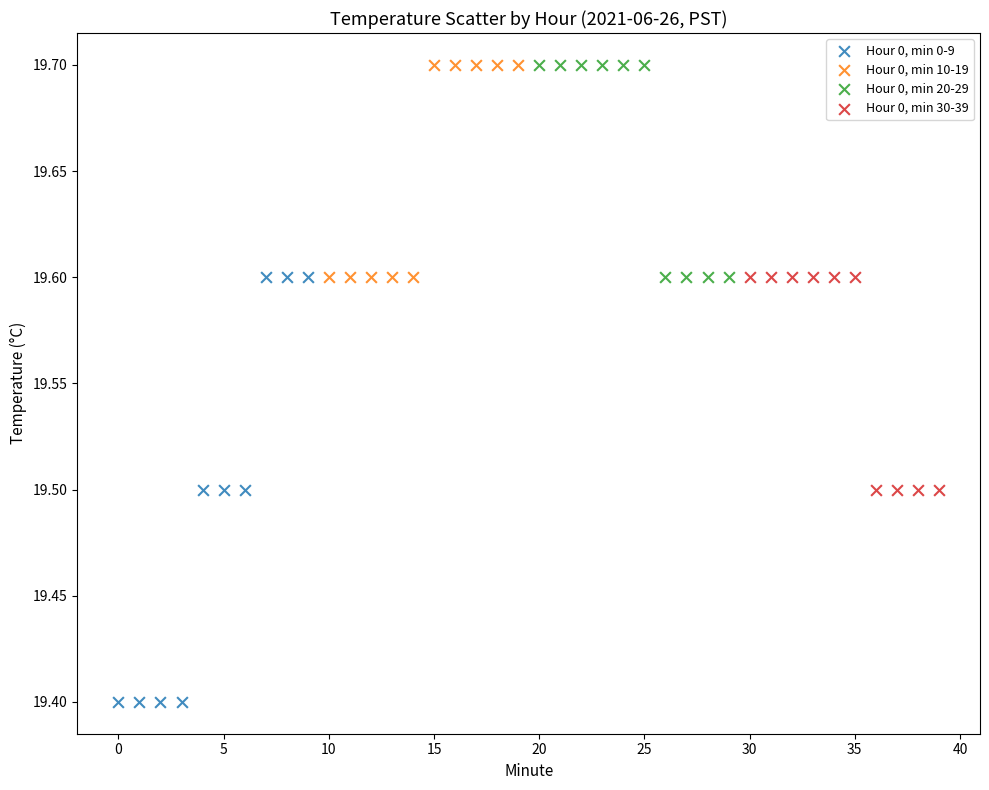

What are all the series names shown in the legend?

Hour 0, min 0-9, Hour 0, min 10-19, Hour 0, min 20-29, Hour 0, min 30-39